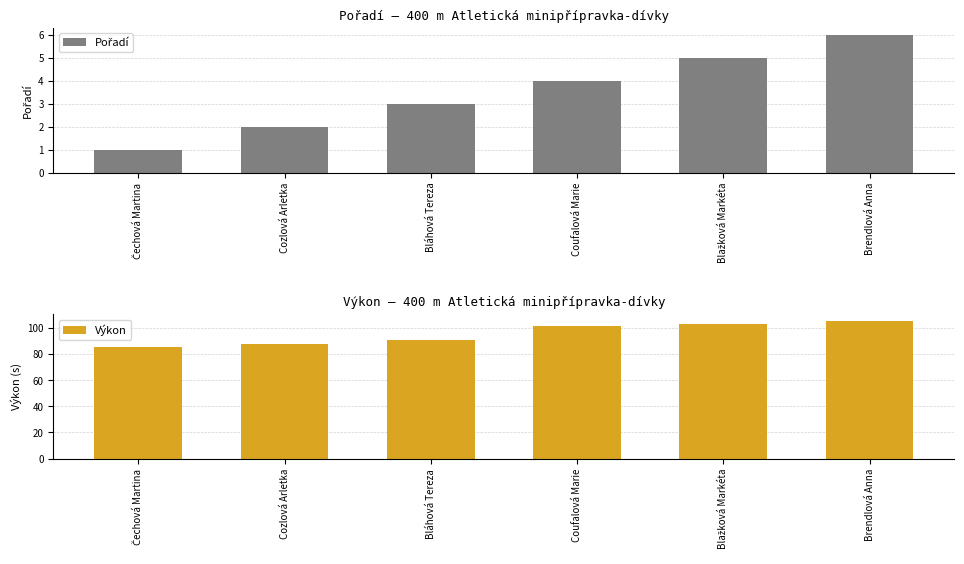

How many bars are there in each group?

2